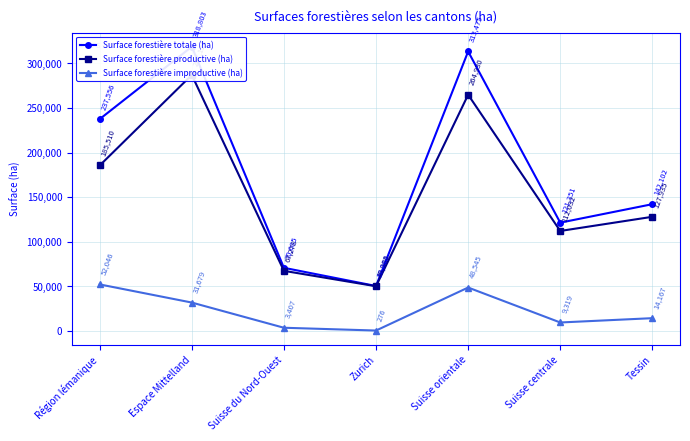

Which series has the largest total across all categories?

Surface forestière totale (ha)